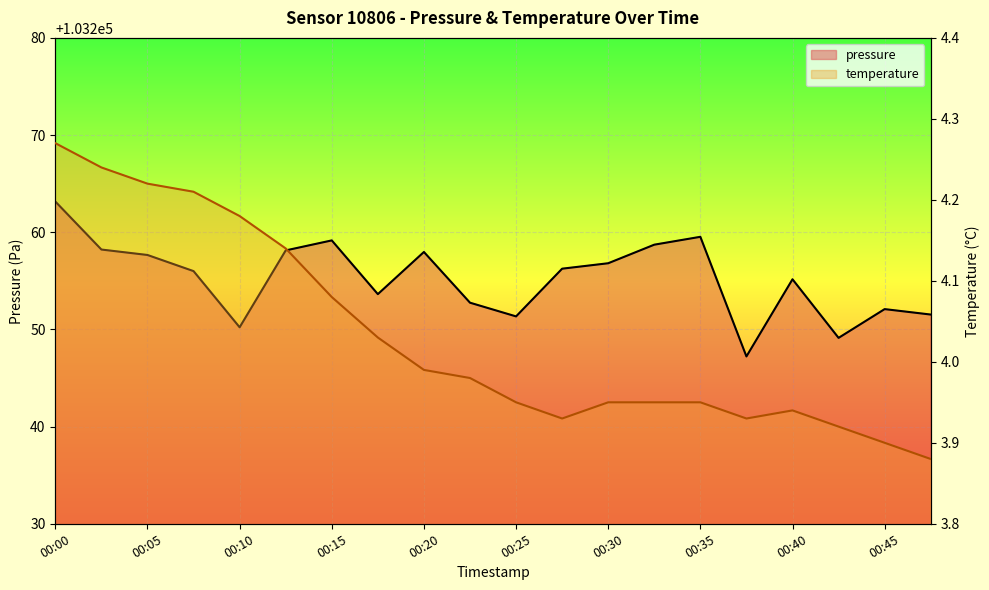

The value of pressure at 00:45 is 149166.9. True or false?

False